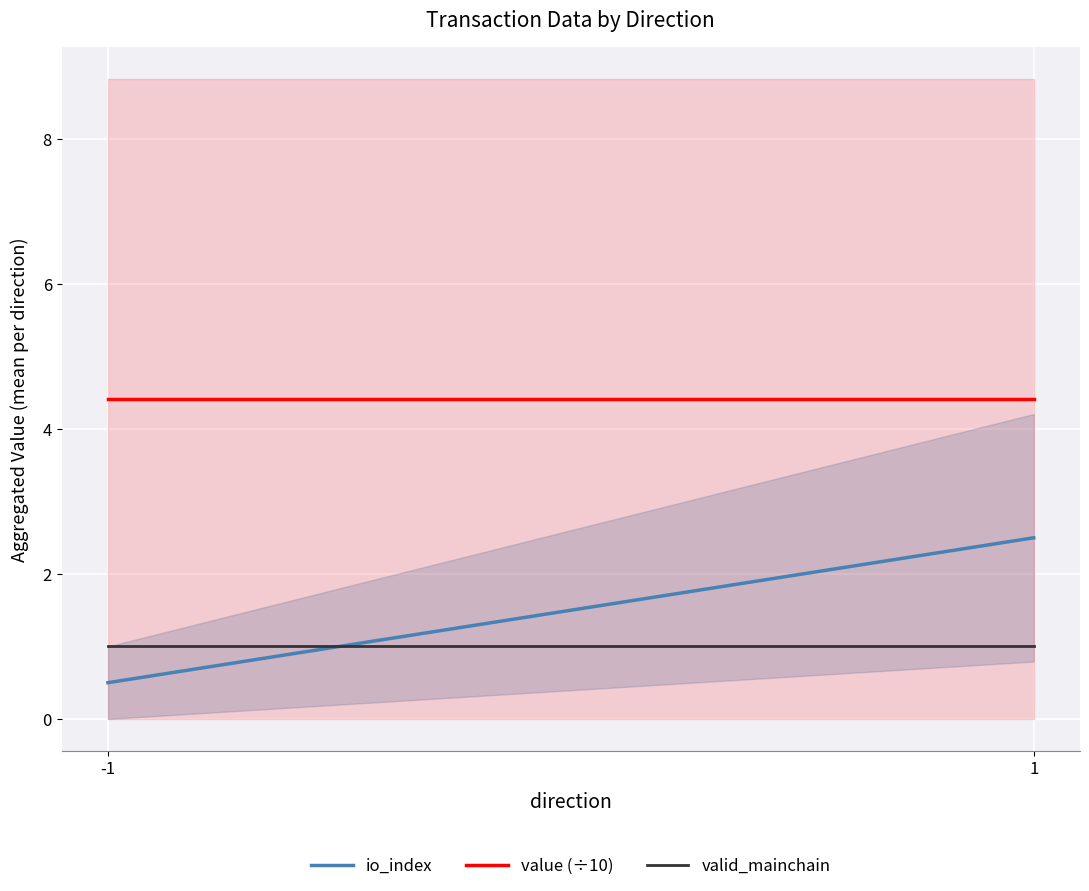

Where is value (÷10) nearest to the value 4?

-1